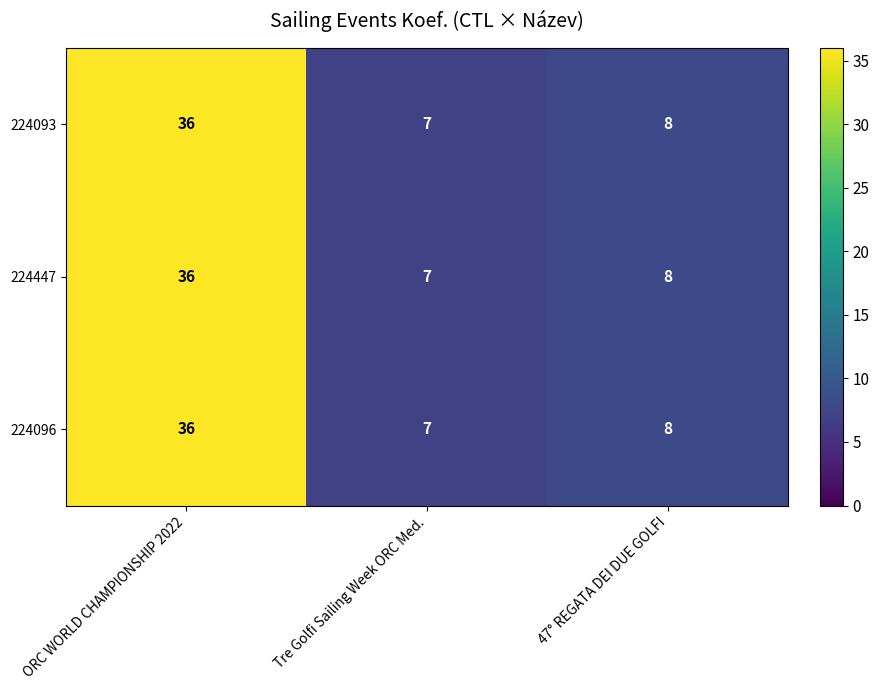

What is the sum of the 224096 values at Tre Golfi Sailing Week ORC Med. and 47° REGATA DEI DUE GOLFI?

15